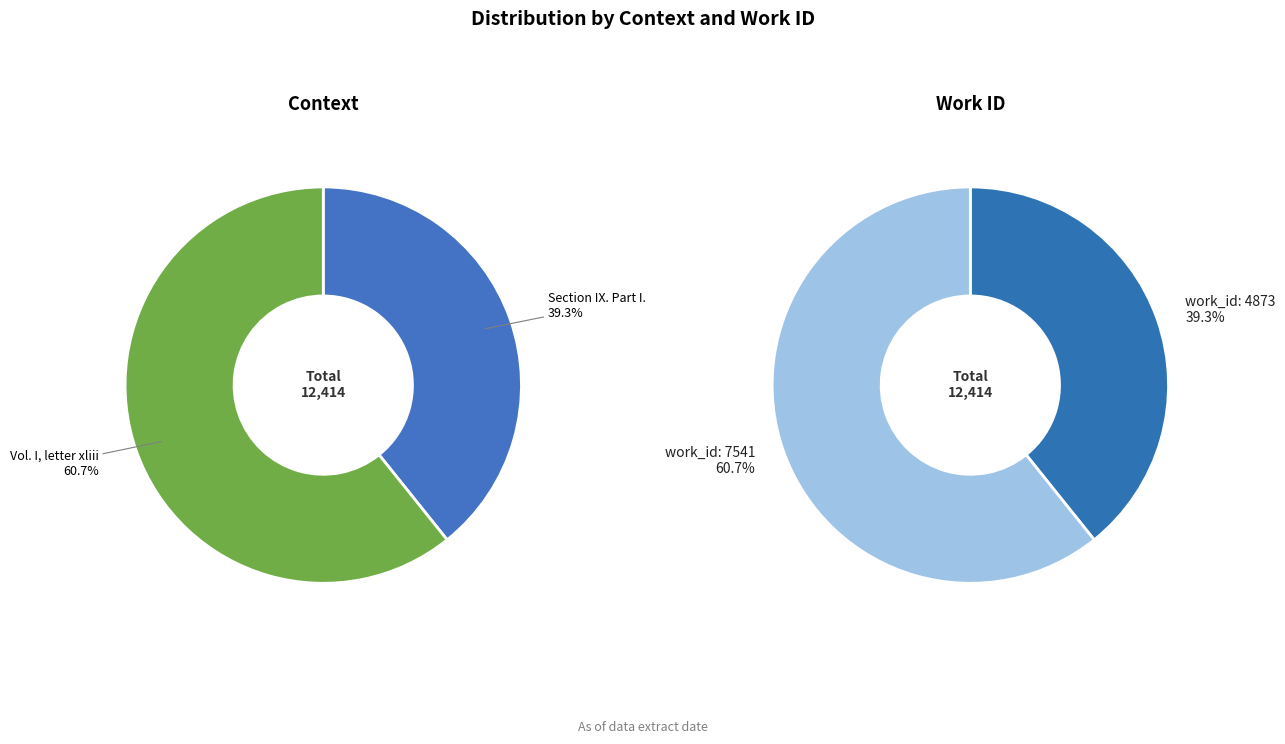

Between Vol. I, letter xliii (I.xliii, pp. 119-22; pp. 84-6 in Carretta) and Section IX. Part I., which is larger?

Vol. I, letter xliii (I.xliii, pp. 119-22; pp. 84-6 in Carretta)